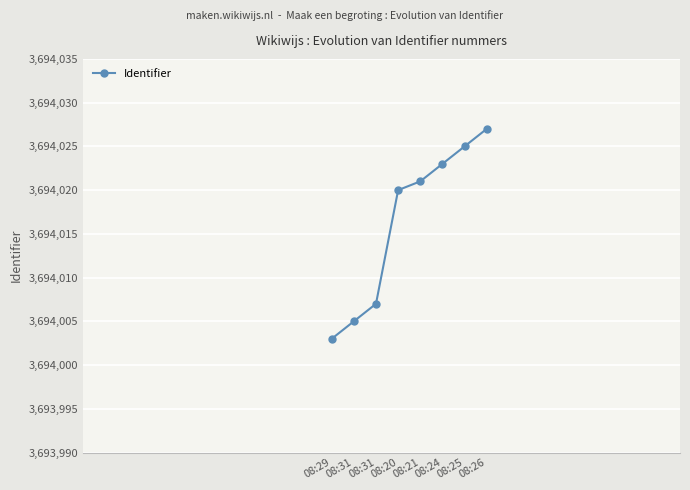

Reading left to right, extract all data points from this chart.

08:29=3694003	08:31=3694005	08:31=3694007	08:20=3694020	08:21=3694021	08:24=3694023	08:25=3694025	08:26=3694027